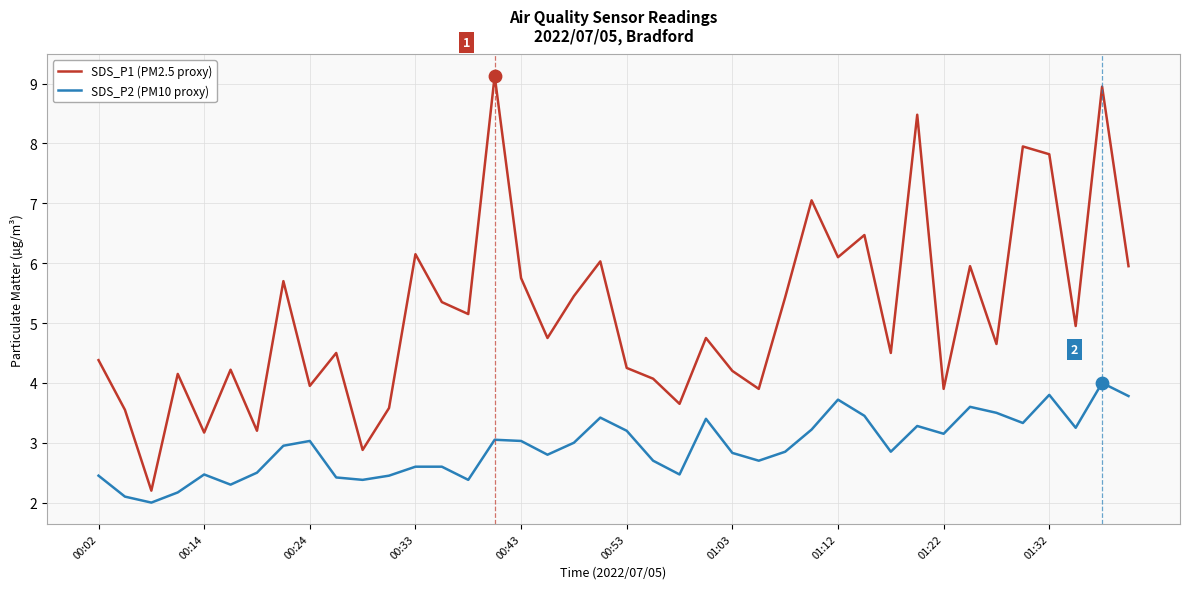

Which series has the largest total across all categories?

SDS_P1 (PM2.5 proxy)